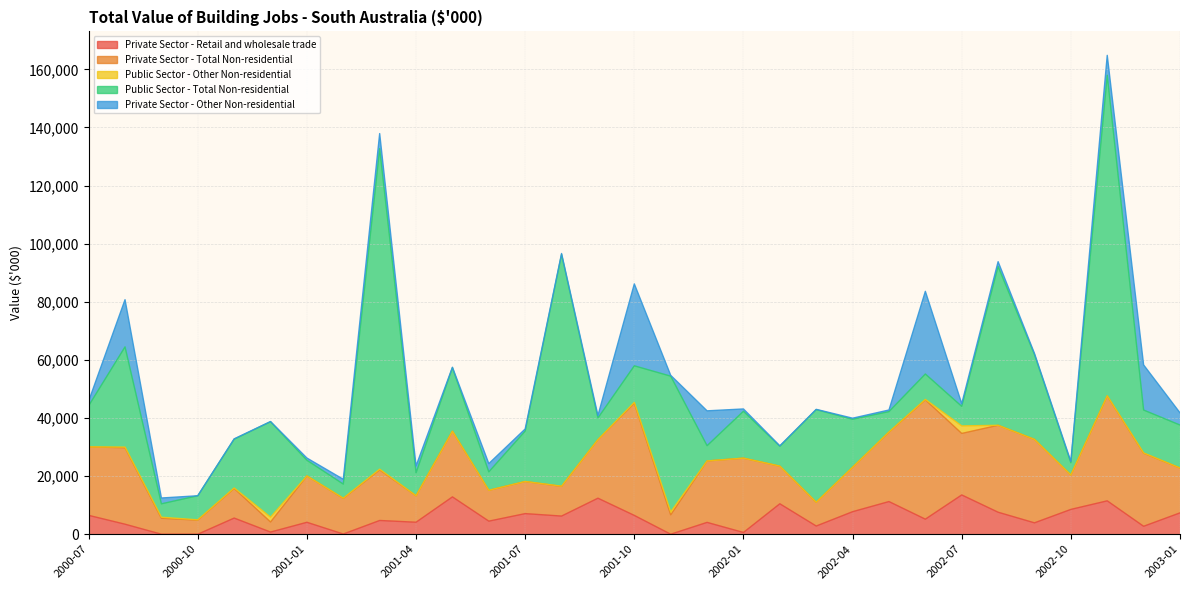

What is the highest value of the Private Sector - Other Non-residential series?

28455